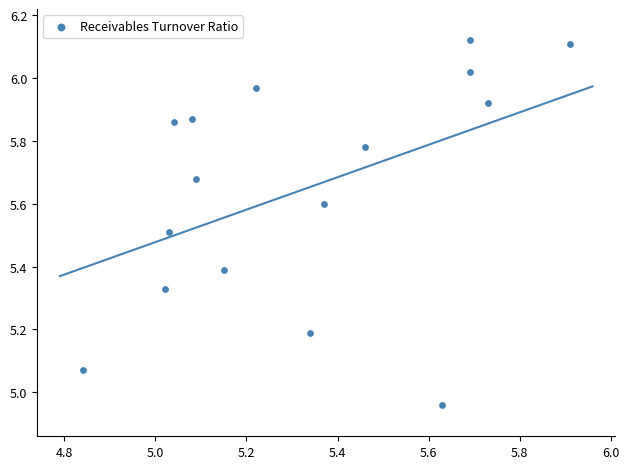

What is the range of X values (max minus min)?

1.1